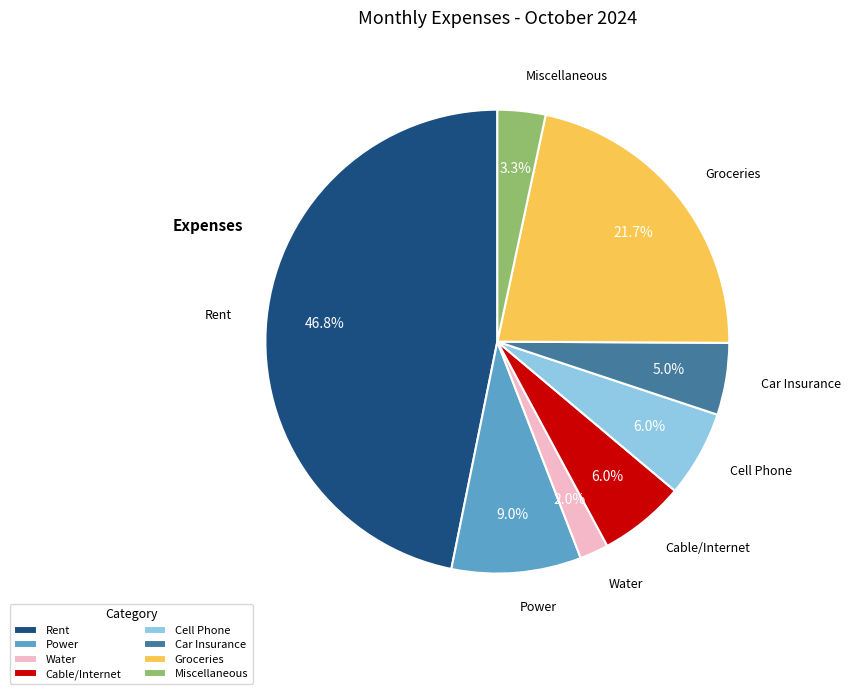

What is the ratio of the value at Rent to the value at Groceries?

2.2